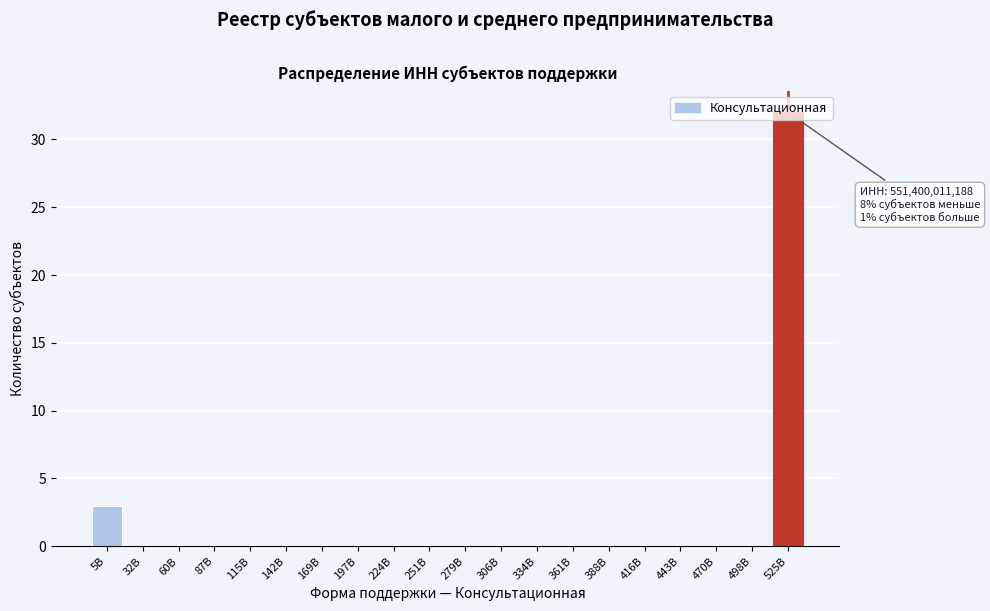

At which label is the value closest to 16?

5B